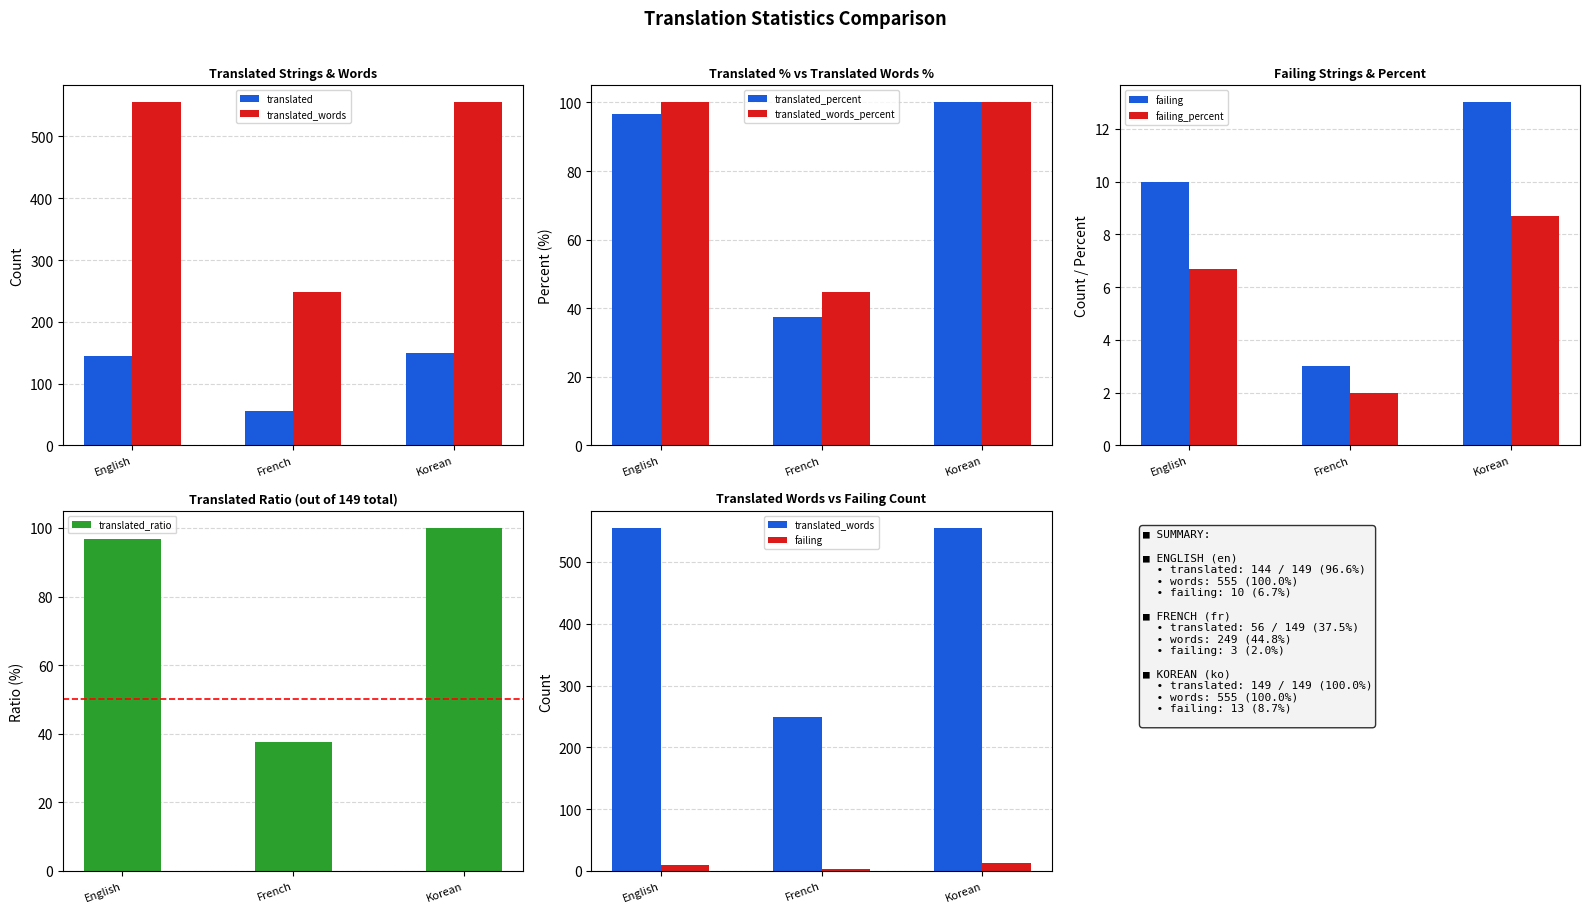

What is the sum of the failing values at Korean and French?

16.0